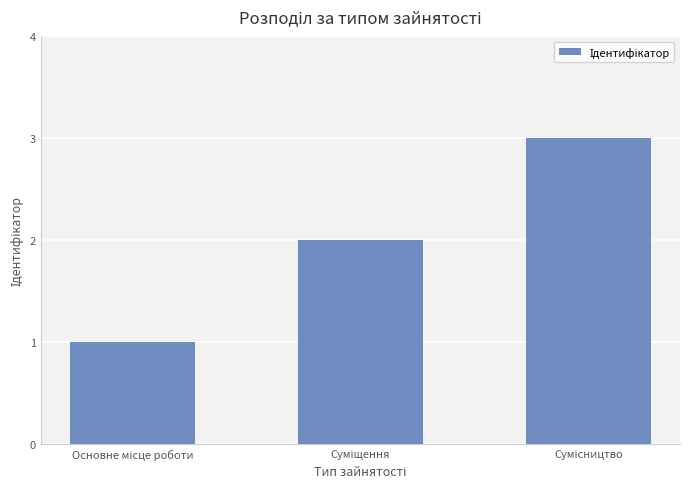

What is the maximum value shown in the chart?

3